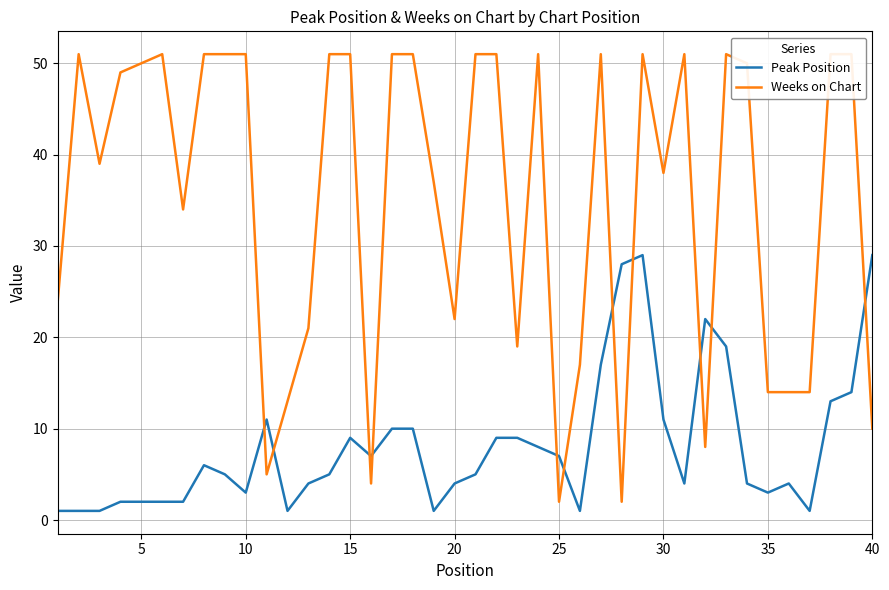

The Peak Position series shows 3 at 35. True or false?

True